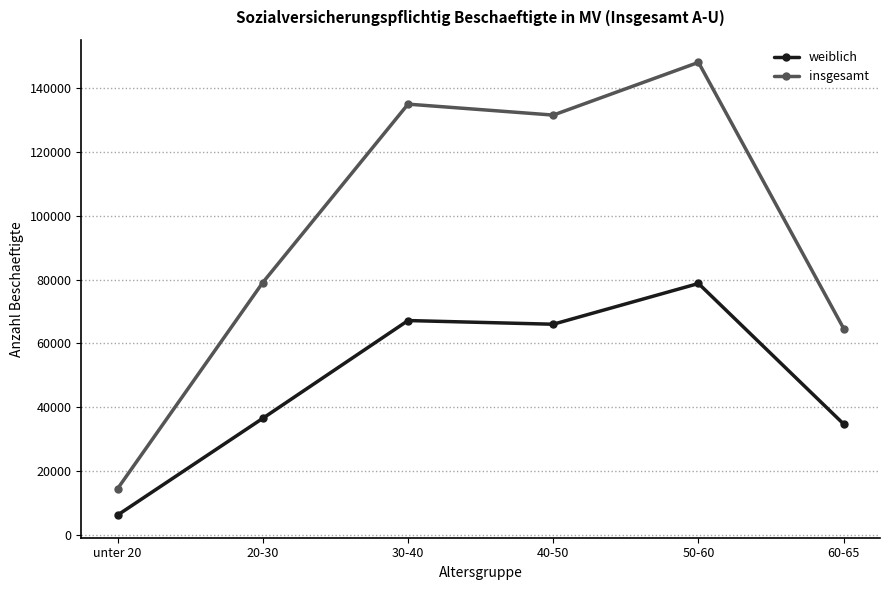

What is the total value across all series at unter 20?

20538